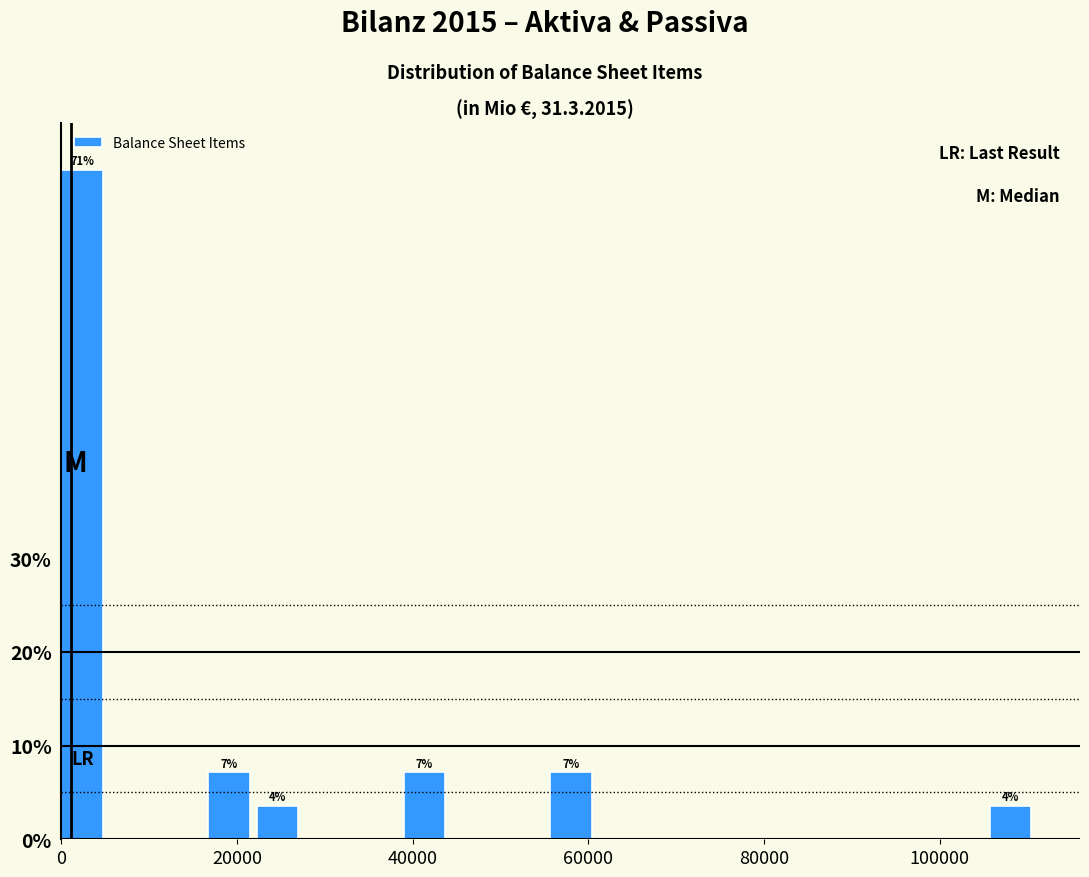

Around what value on the x-axis is the tallest bar? Give the approximate position of its centre, as read against the axis.

2000